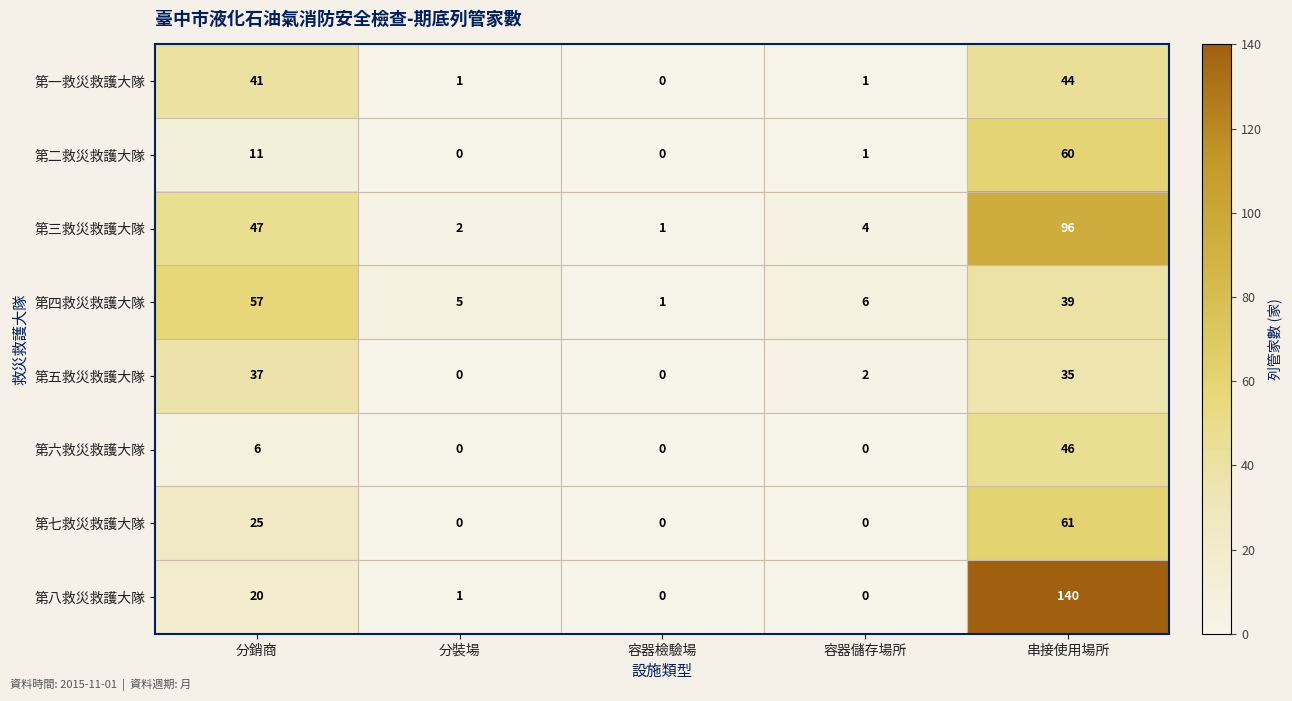

Between 分銷商 and 容器檢驗場, which series saw the biggest shift?

第四救災救護大隊